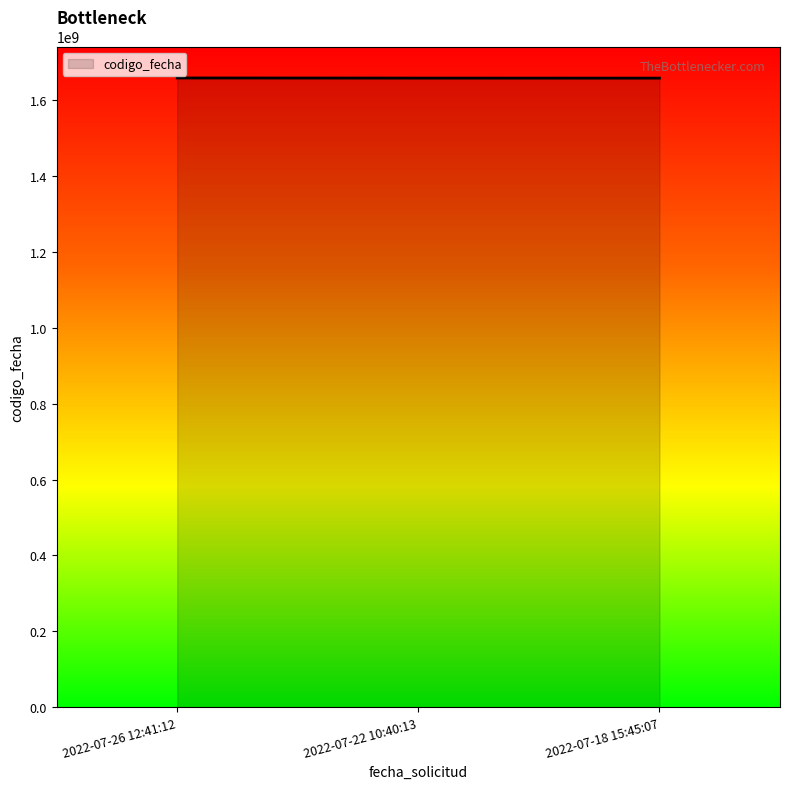

At which label does the data first exceed 1658497397?

2022-07-26 12:41:12